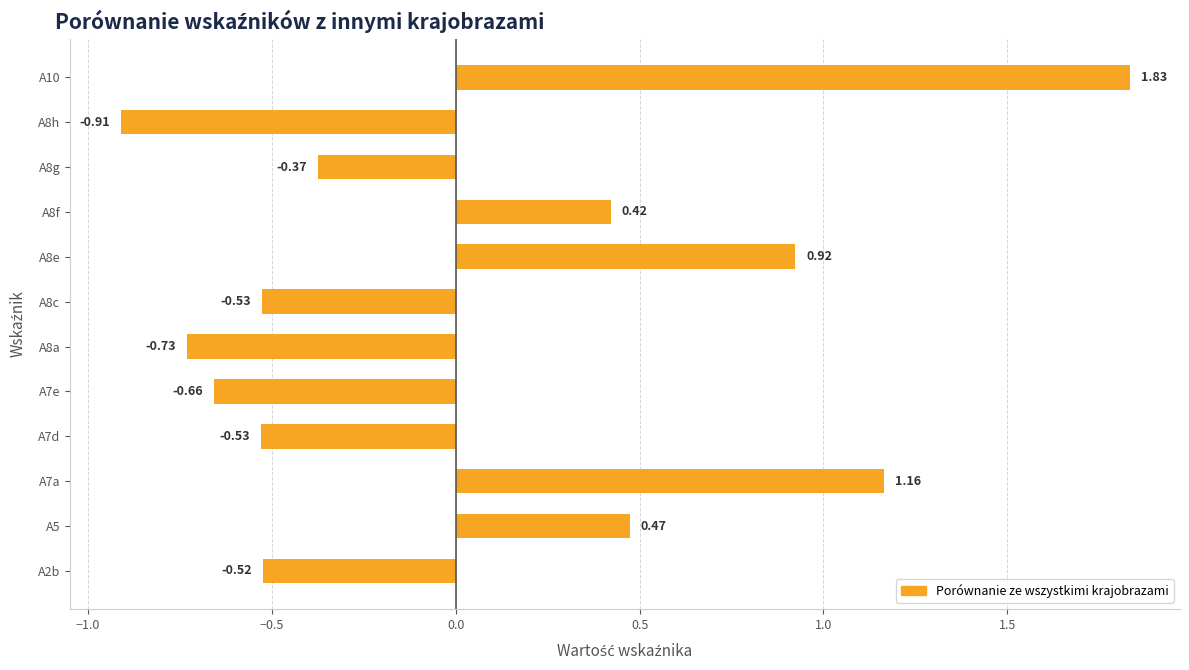

Which has a higher value, A8c or A8h?

A8c